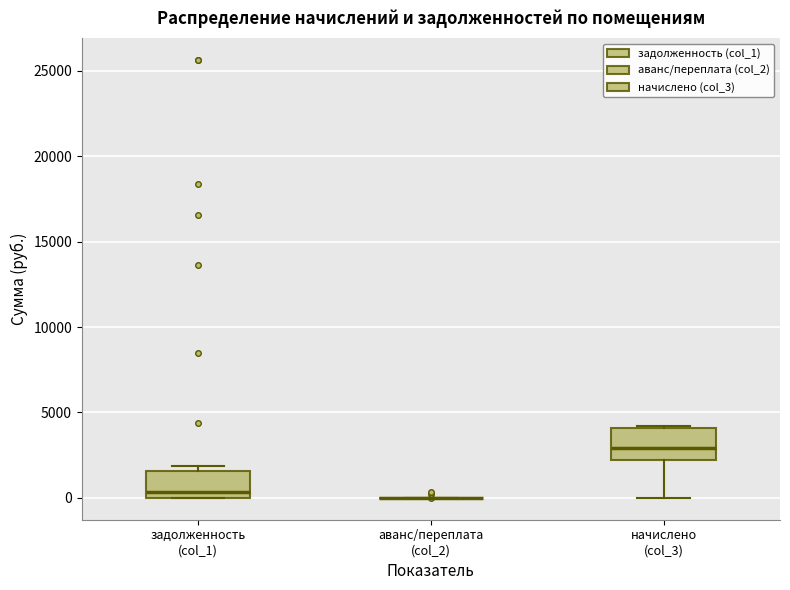

Where is the upper edge of the box for задолженность (col_1) on the y-axis? The values are not printed on the chart, so give them approximately, as read against the axis.

1500